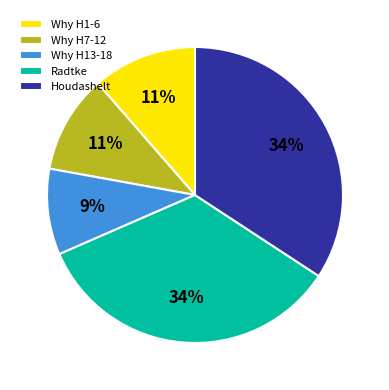

Which category has the smallest portion of the pie?

Why H13-18